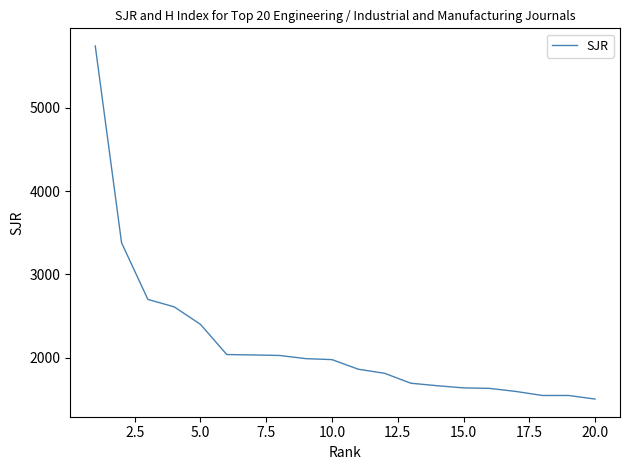

What is the smallest value displayed?

1505